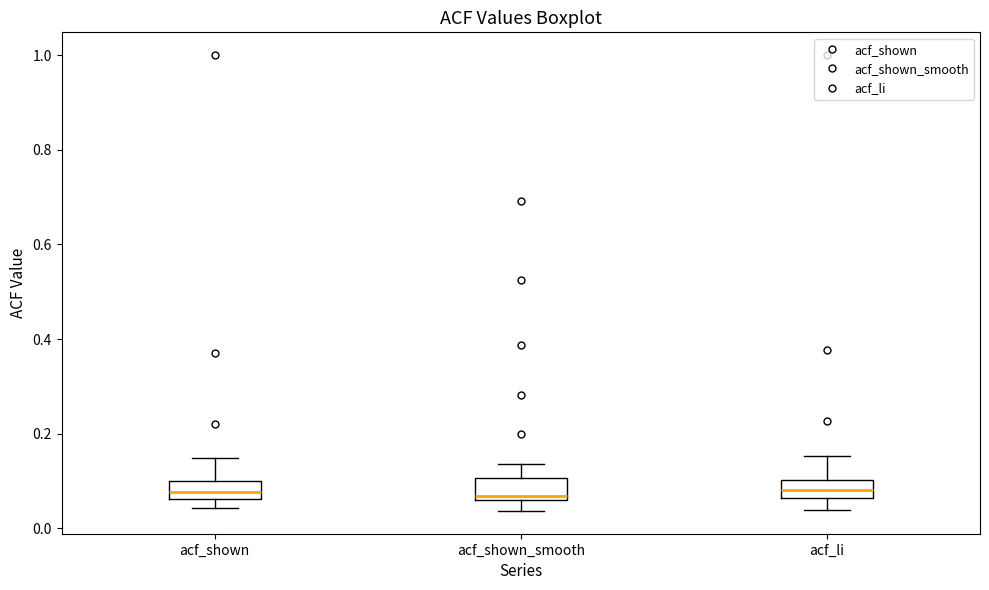

Reading left to right, transcribe this box plot: for each box, give where its median line is, the range the box spans, and where its two whiskers end, as read against the y-axis. The values are not printed on the chart, so give them approximately, as read against the axis.

acf_shown: median 0.08, box 0.06 to 0.10, whiskers 0.04 to 0.14
acf_shown_smooth: median 0.06 (just above the box's lower edge), box 0.06 to 0.10, whiskers 0.04 to 0.14
acf_li: median 0.08, box 0.06 to 0.10, whiskers 0.04 to 0.16